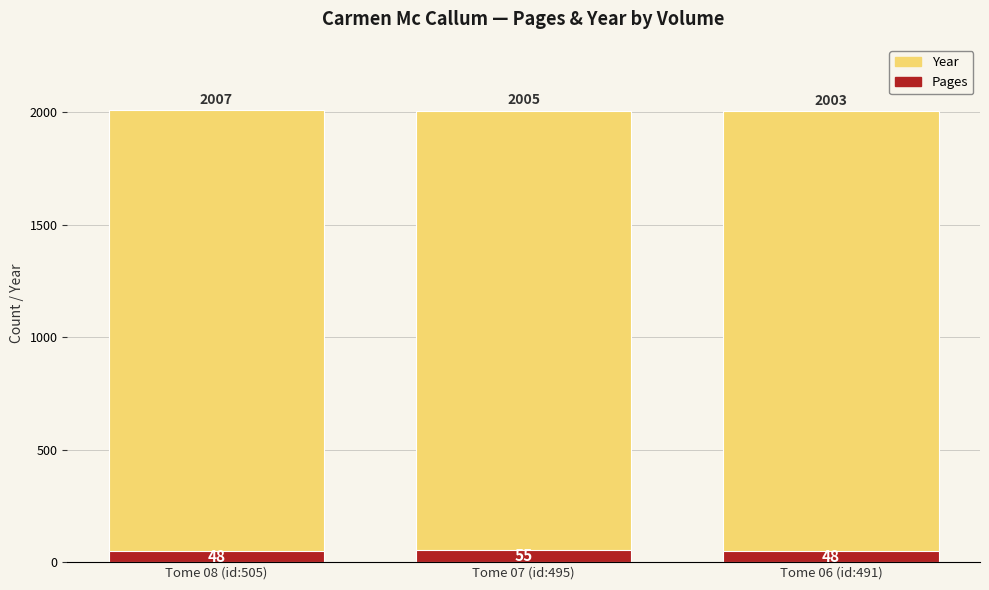

Between Tome 08 (id:505) and Tome 07 (id:495), which series saw the biggest shift?

Pages